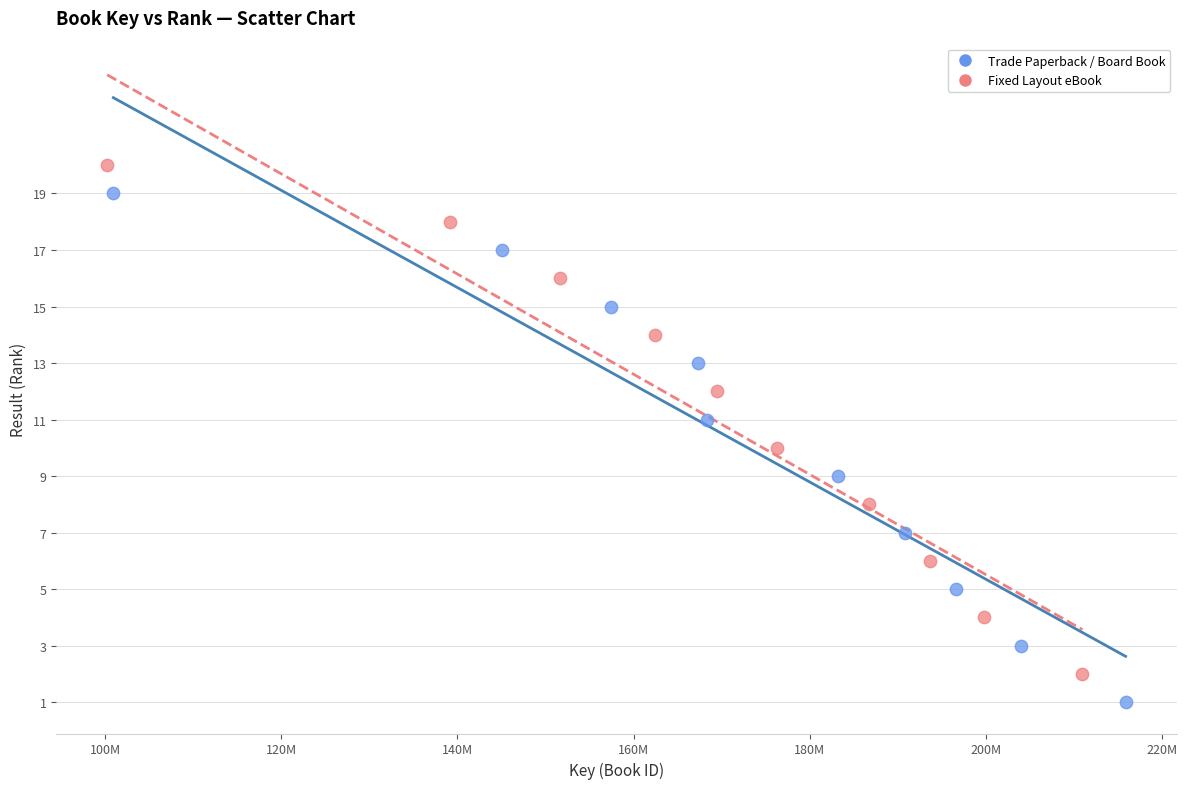

Which series reaches the maximum Y coordinate?

Fixed Layout eBook